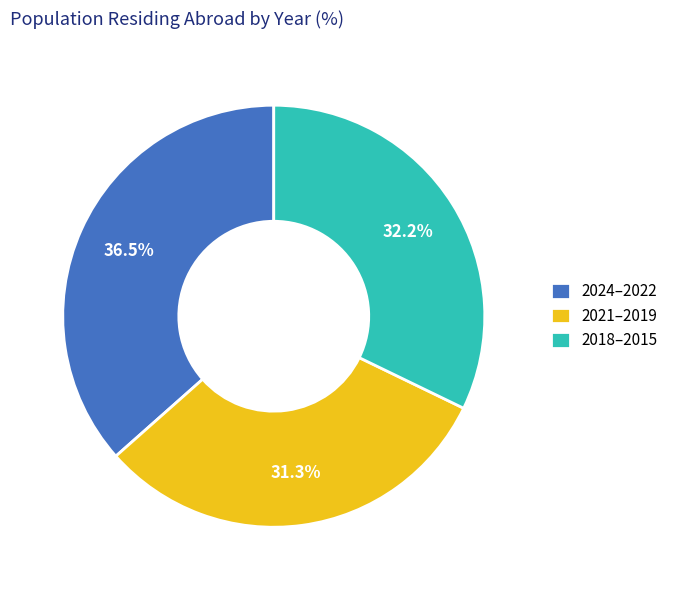

How many segments does this pie chart have?

3